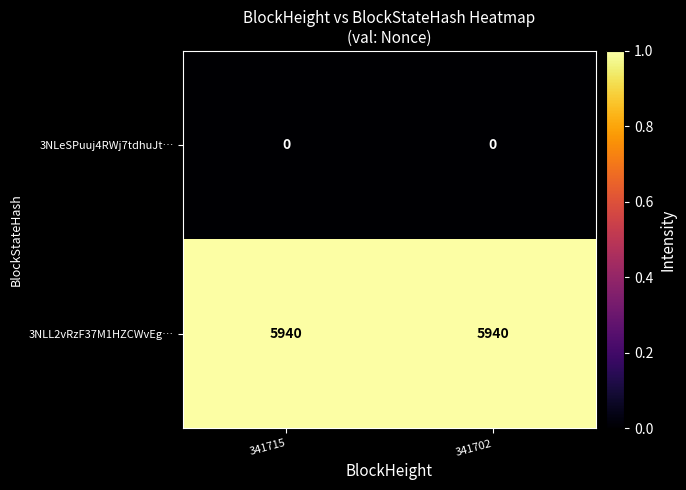

True or false: 3NLL2vRzF37M1HZCWvEg… has a value of 5940 at 341702.

True